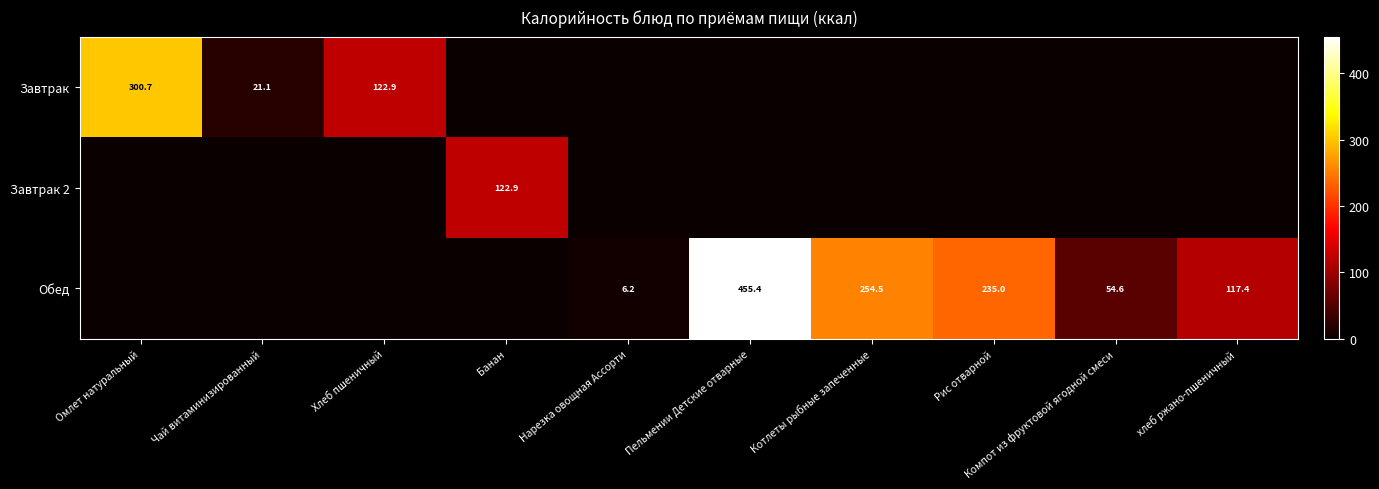

Which has a higher value, Нарезка овощная Ассорти or Чай витаминизированный?

Чай витаминизированный